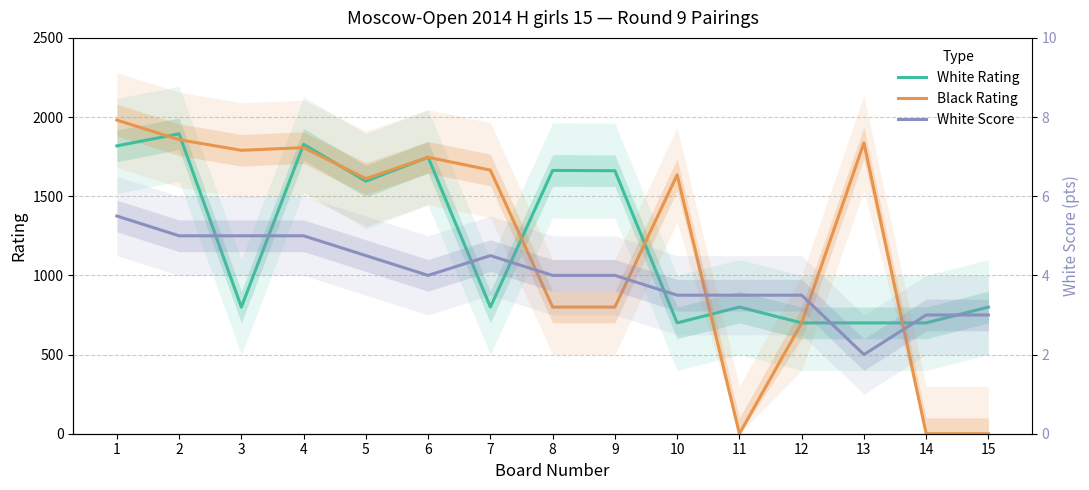

At which label does White Score first exceed 4?

1